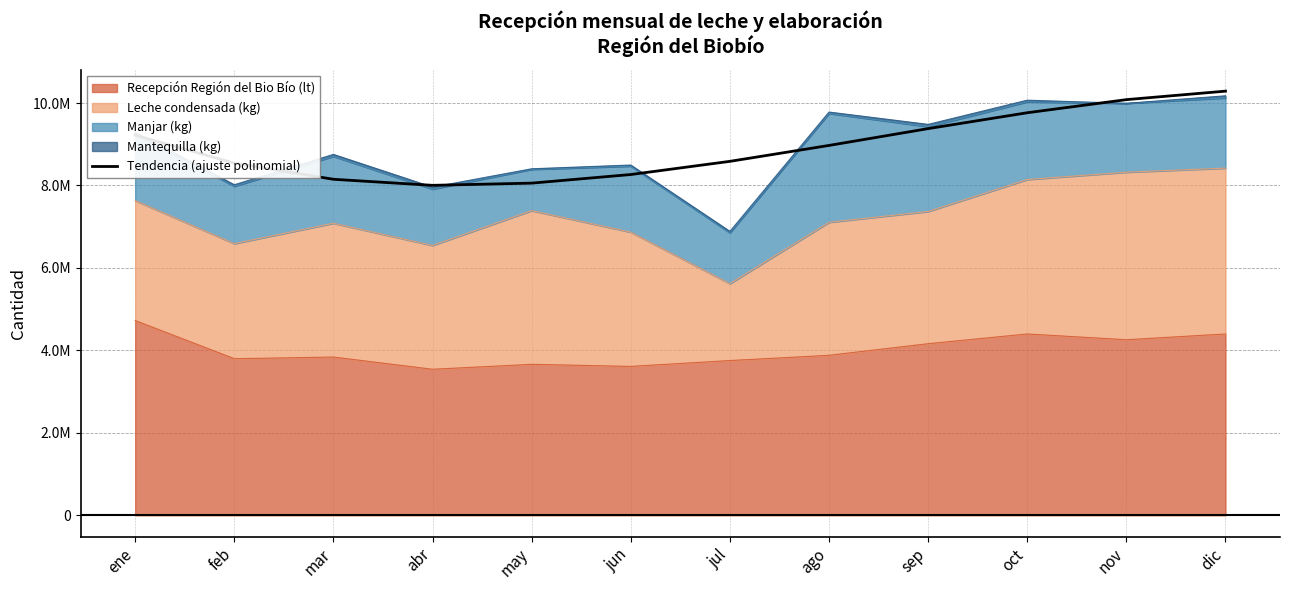

What is the ratio of the value at jul to the value at jun?

1.0